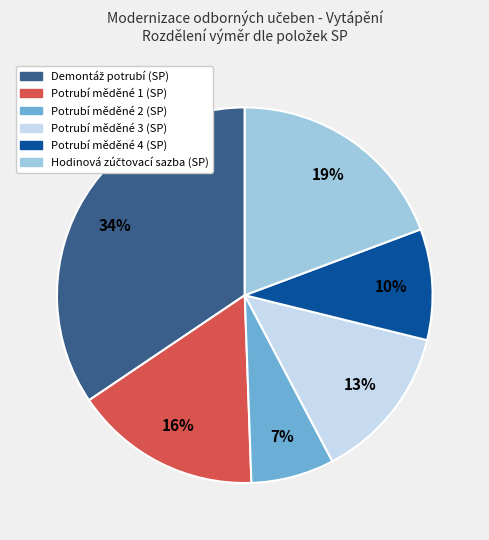

The Potrubí měděné 1 (SP) slice represents 16% of the pie. True or false?

True